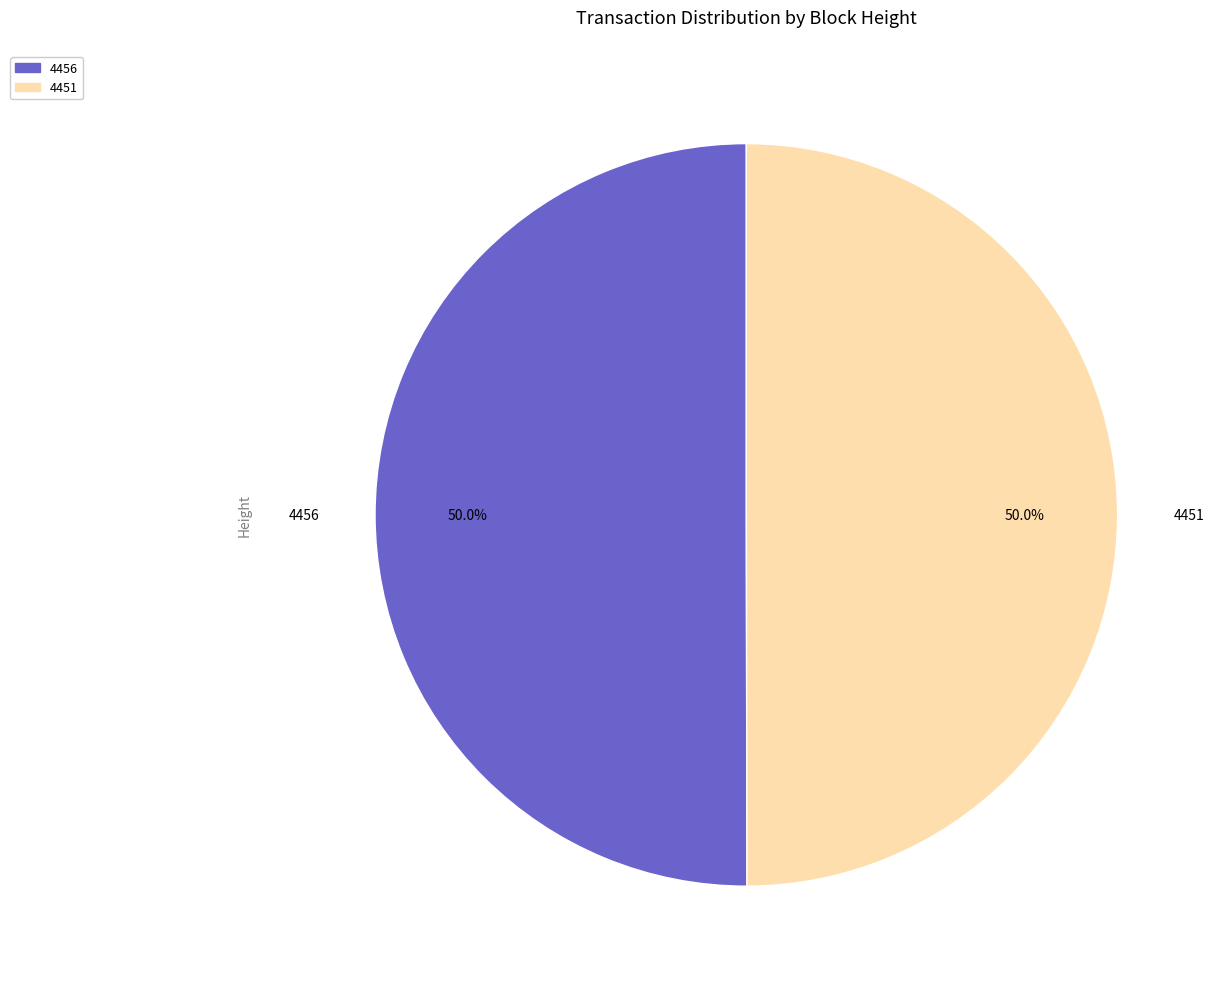

What is the ratio of the value at 4451 to the value at 4456?

1.0